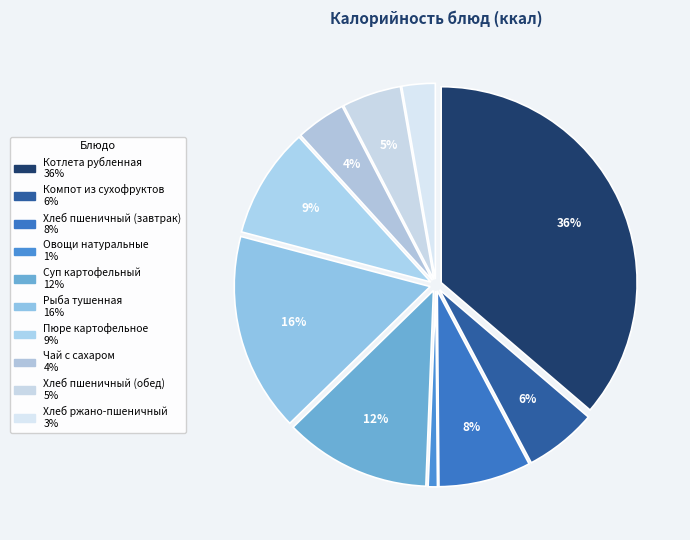

Which category has the biggest portion of the pie?

Котлета рубленная